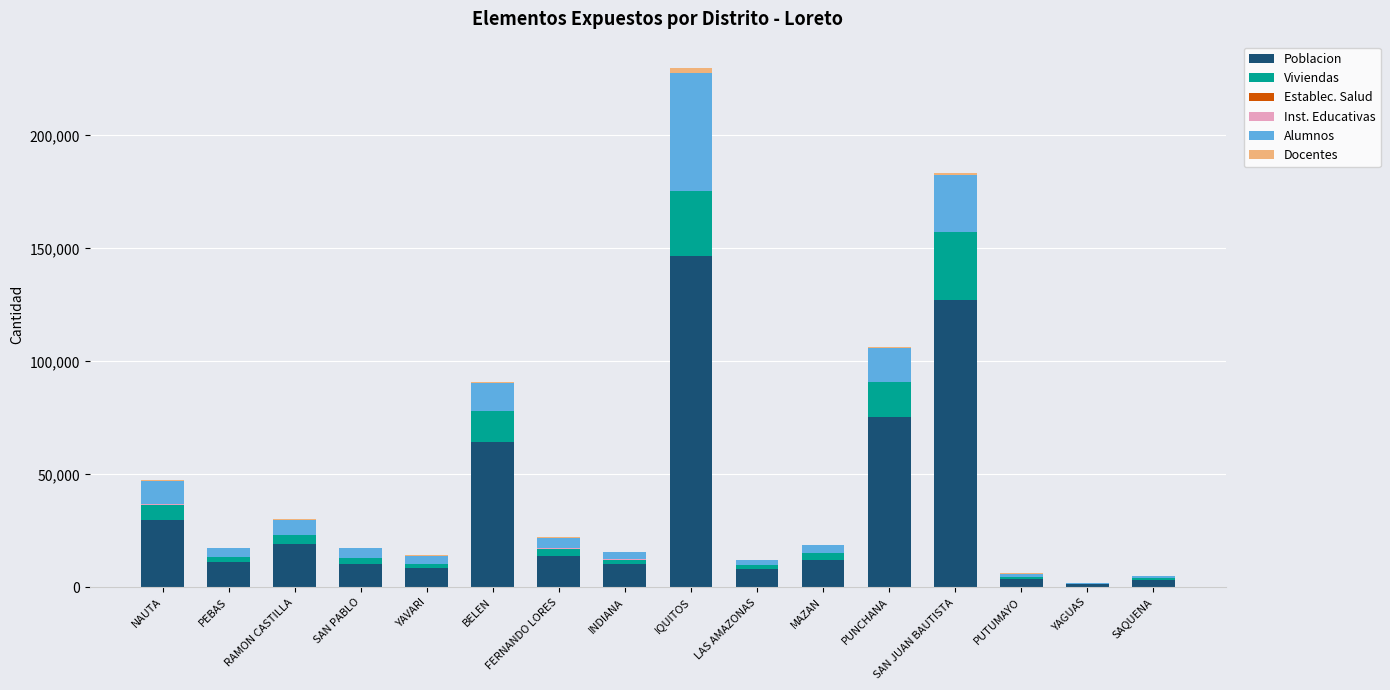

At which category is the sum across all series the highest?

IQUITOS